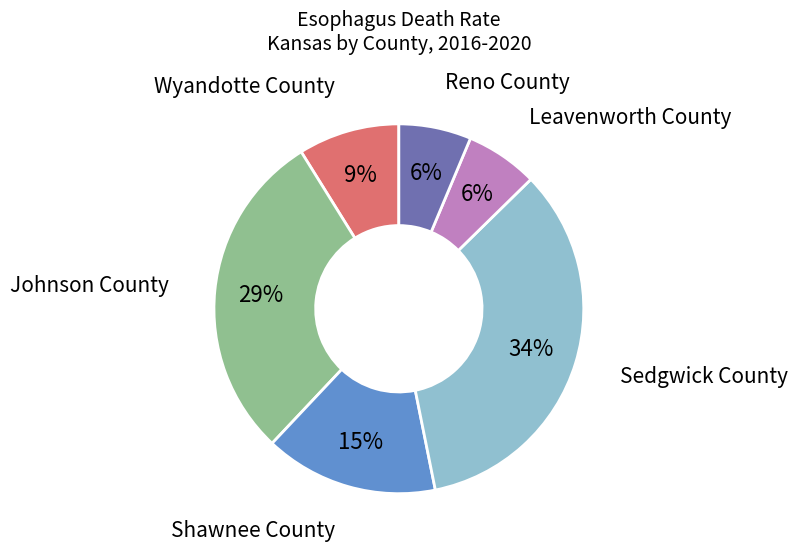

Is there a majority slice in this chart?

No